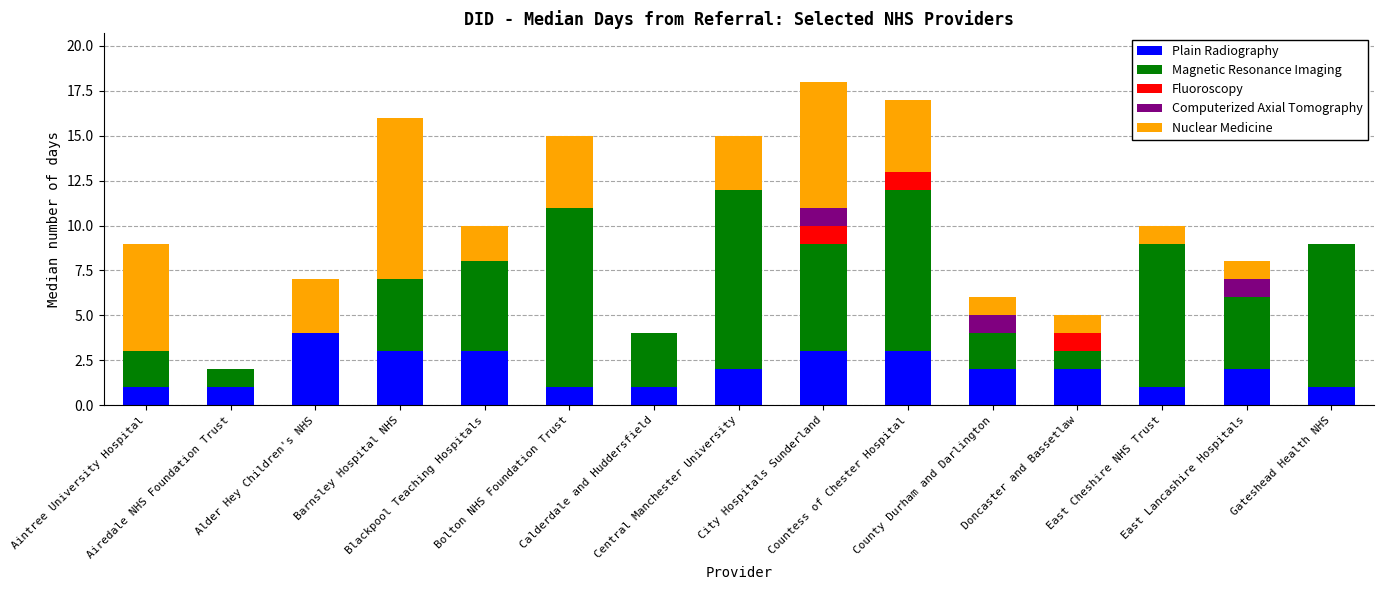

What is the total value across all series at Blackpool Teaching Hospitals?

10